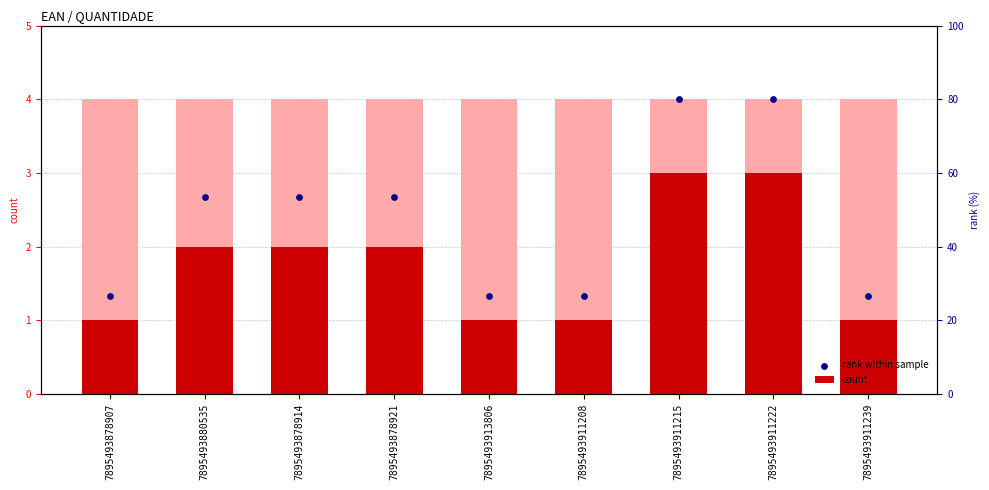

Which series has the largest total across all categories?

rank within sample